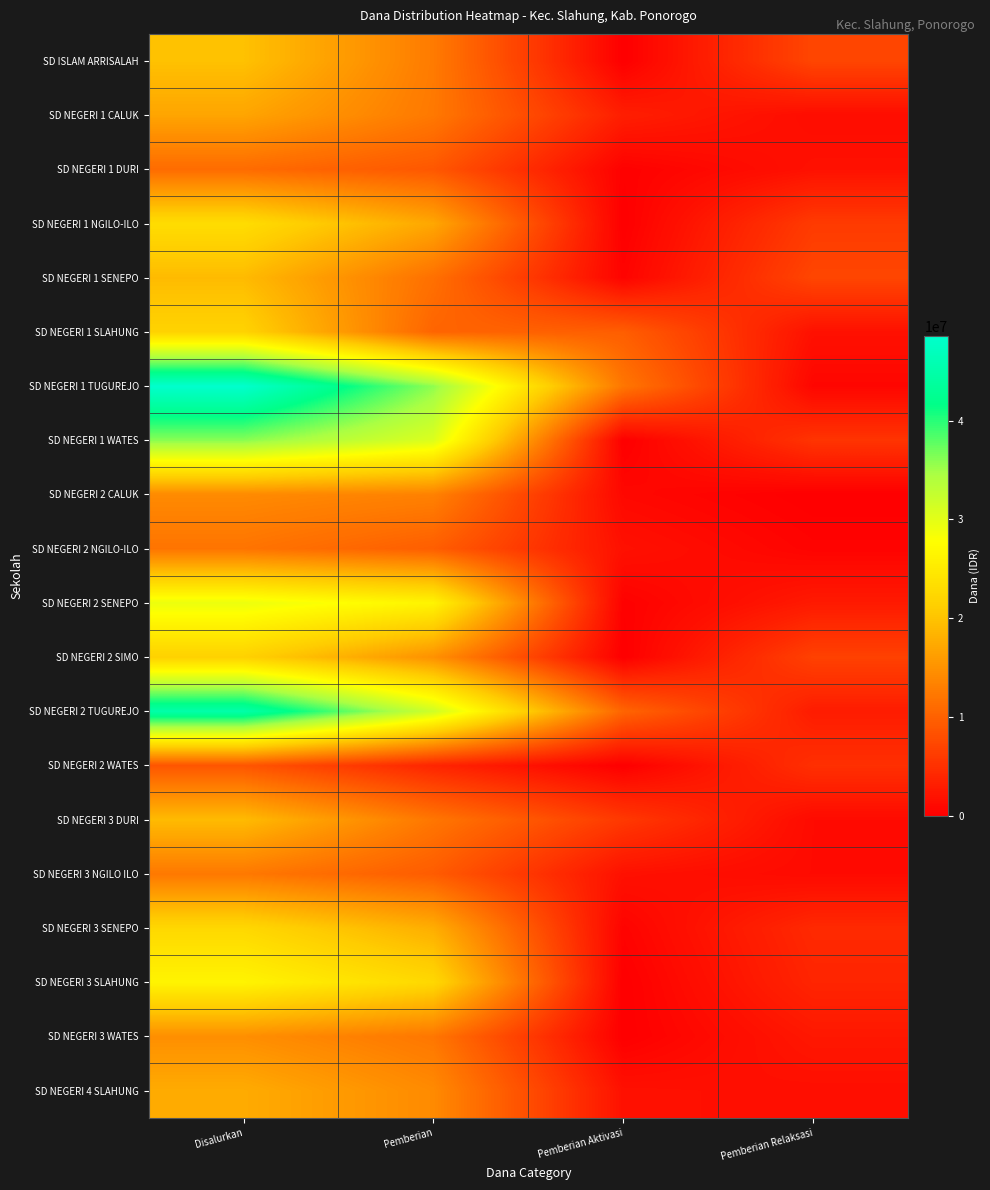

At which category is the sum across all series the highest?

Disalurkan